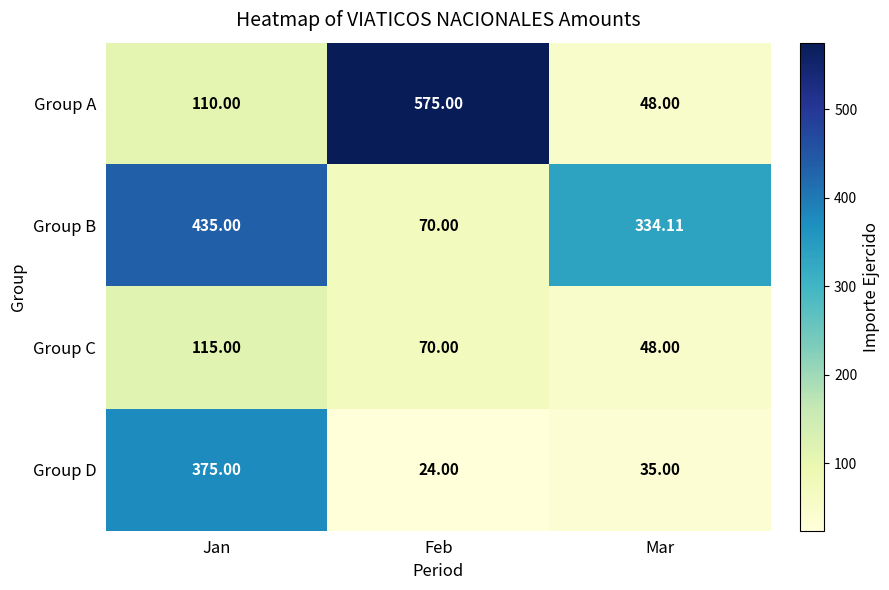

Between Feb and Mar, which series saw the biggest shift?

Group A